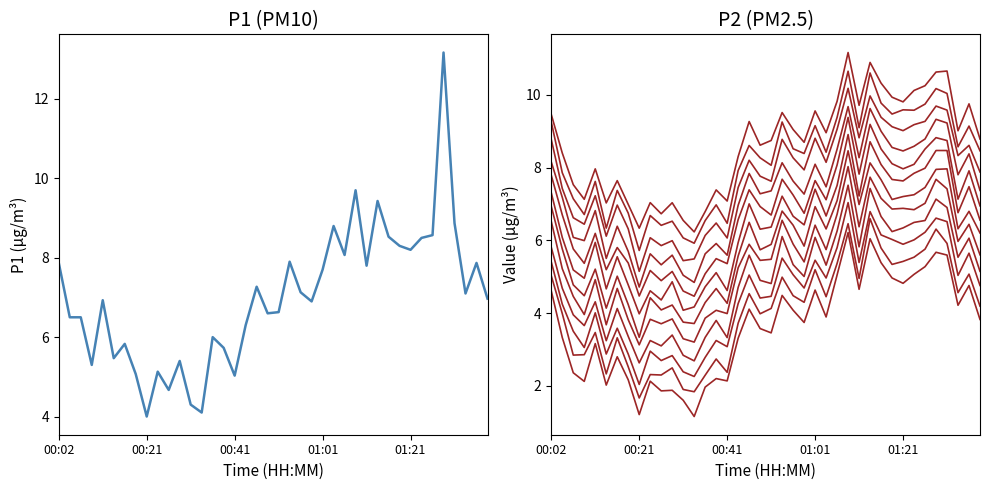

Which series has the largest total across all categories?

P2